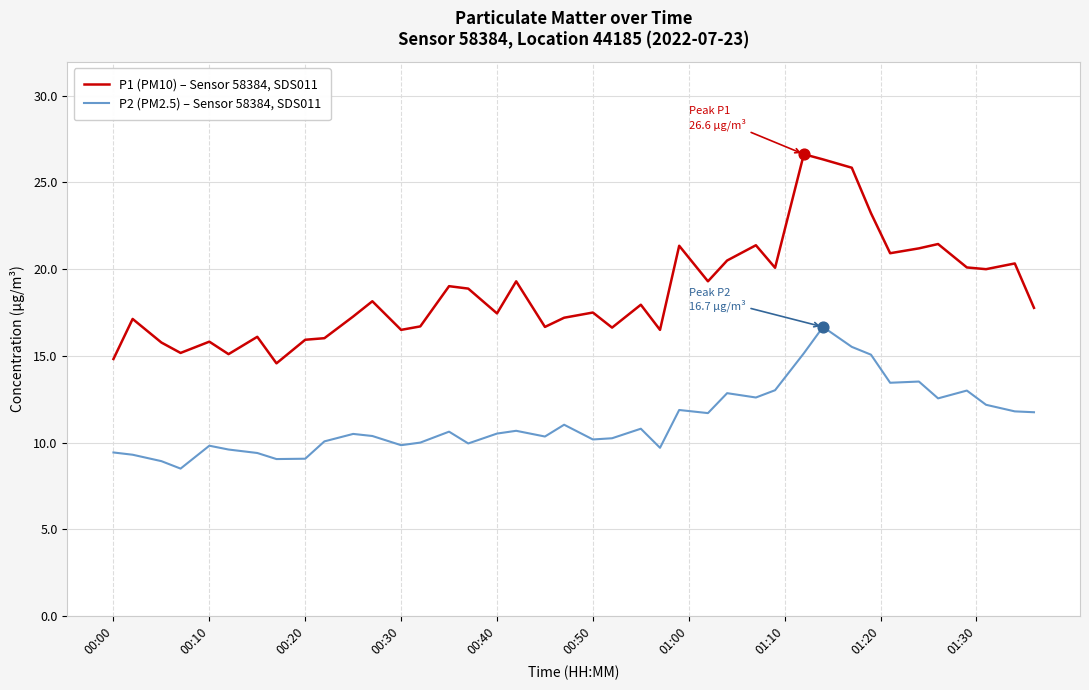

Which series has the largest total across all categories?

P1 (PM10) – Sensor 58384, SDS011